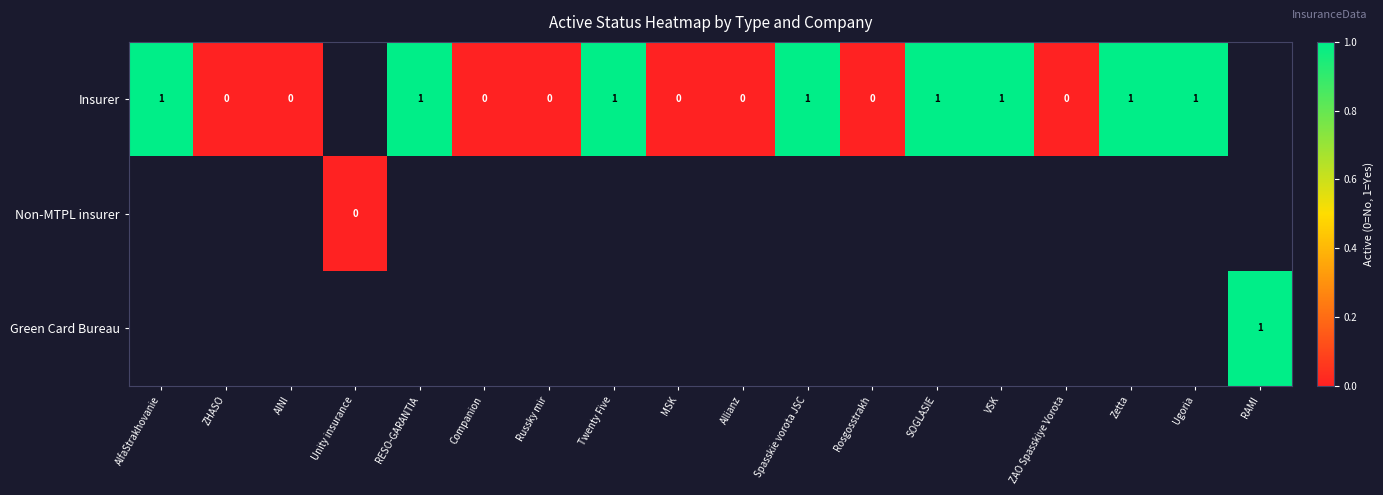

Between AINI and RESO-GARANTIA, which is larger?

RESO-GARANTIA